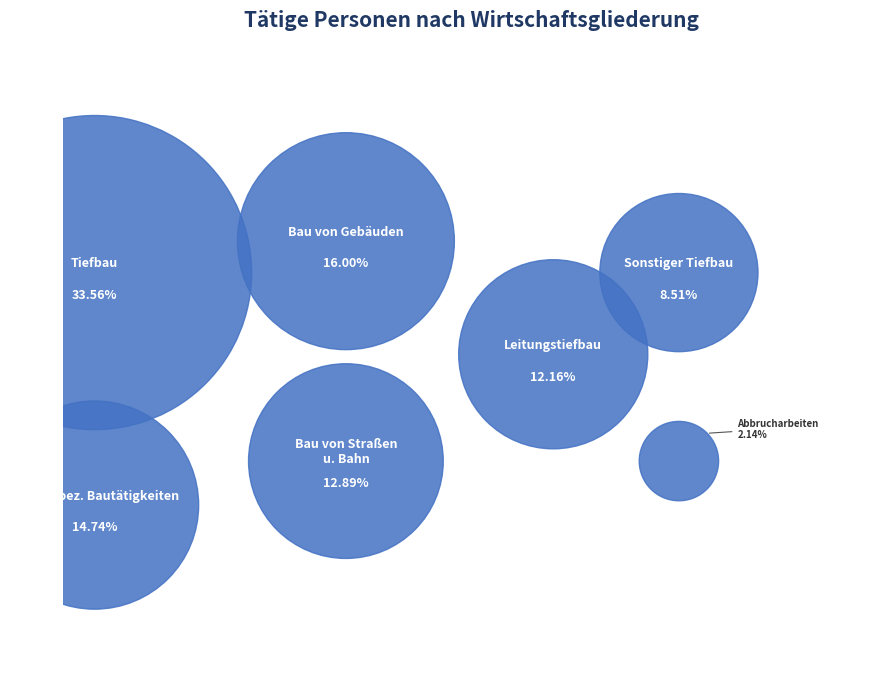

Rank the categories by value from lowest to highest.

Abbrucharbeiten und vorbereitende Baustellenarbeiten, Sonstiger Tiefbau, Leitungstiefbau und Kläranlagenbau, Bau von Straßen und Bahnverkehrsstrecken, Sonstige spezialisierte Bautätigkeiten, Bau von Gebäuden, Tiefbau